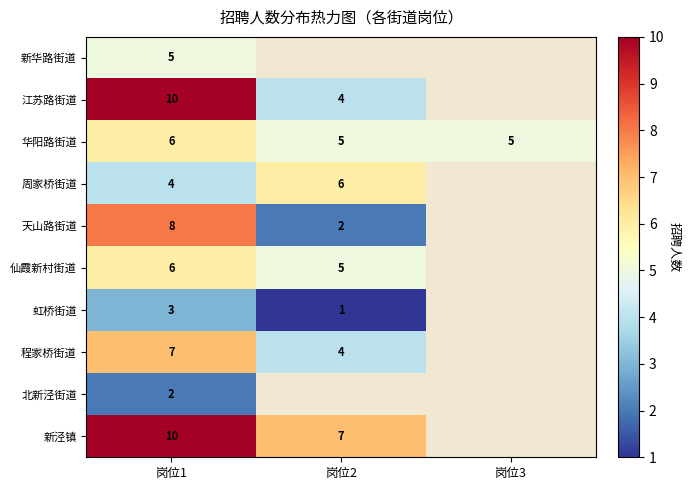

What is the spread (max minus min) of values at 岗位1?

8